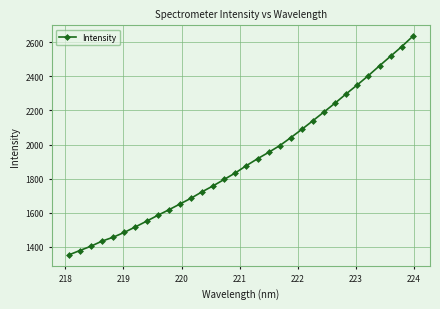

What is the value of the 18th point from the left?

1916.8